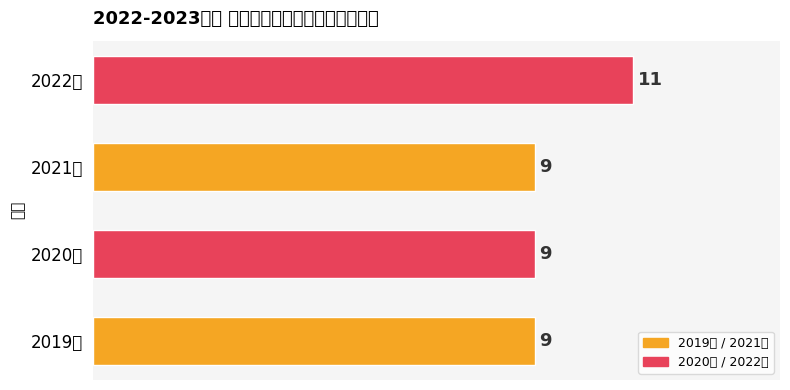

How many values are between 9 and 11?

4